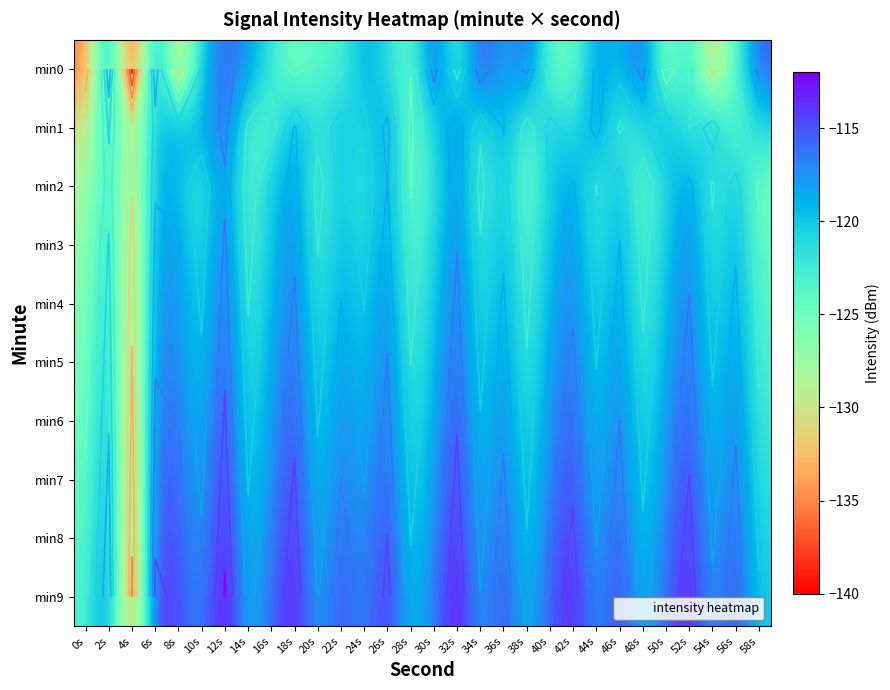

What is the spread (max minus min) of values at 46s?

9.0